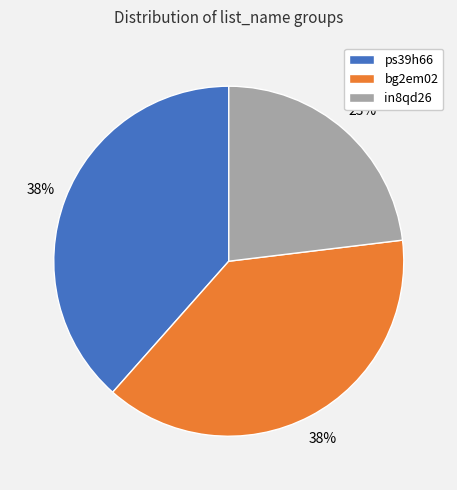

To the nearest percent, what percentage of the pie is in8qd26?

23%